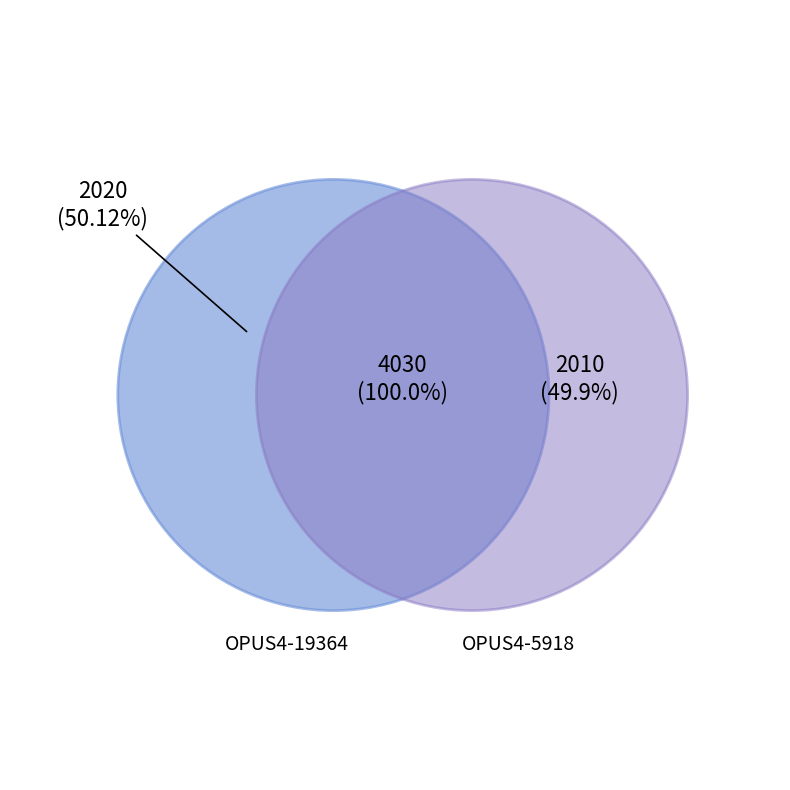

What is the total percentage of OPUS4-5918 and OPUS4-19364?

100.0%